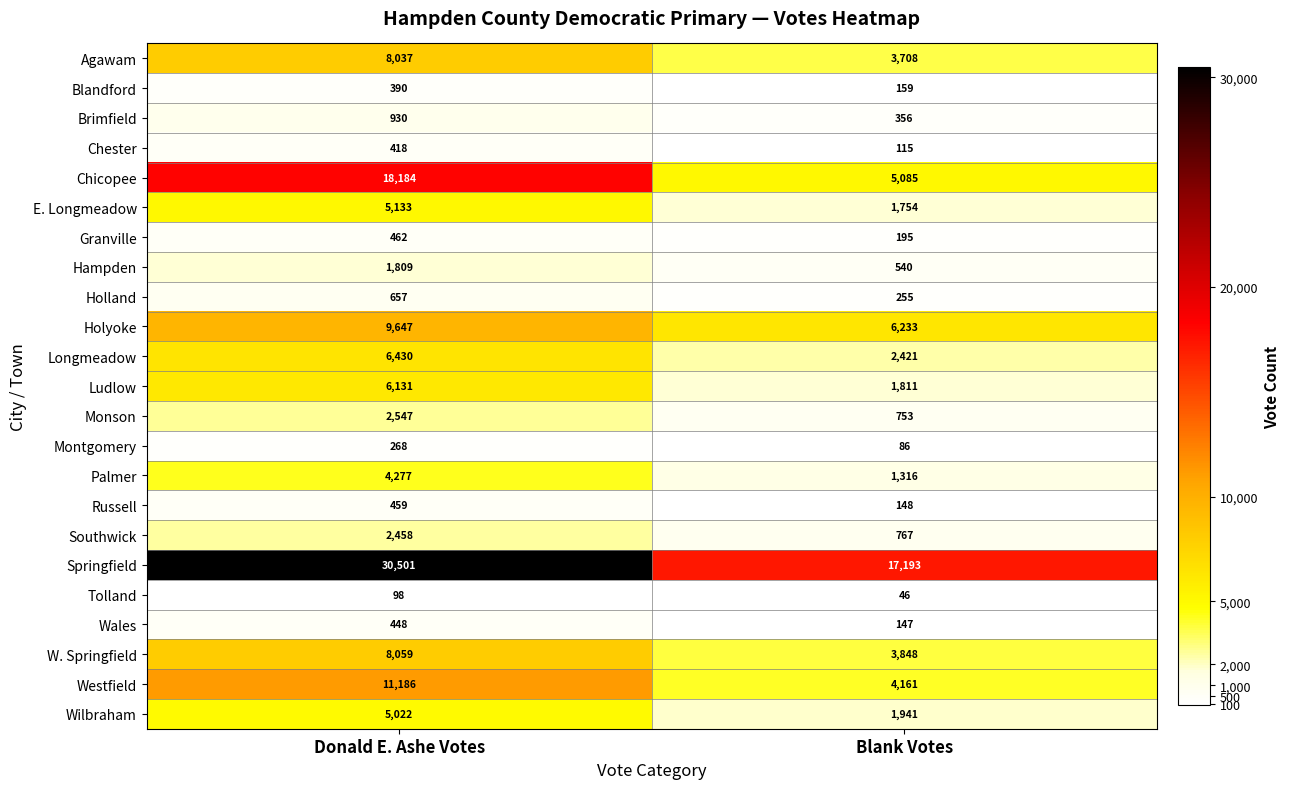

What is the approximate value of Russell at Donald E. Ashe Votes?

459